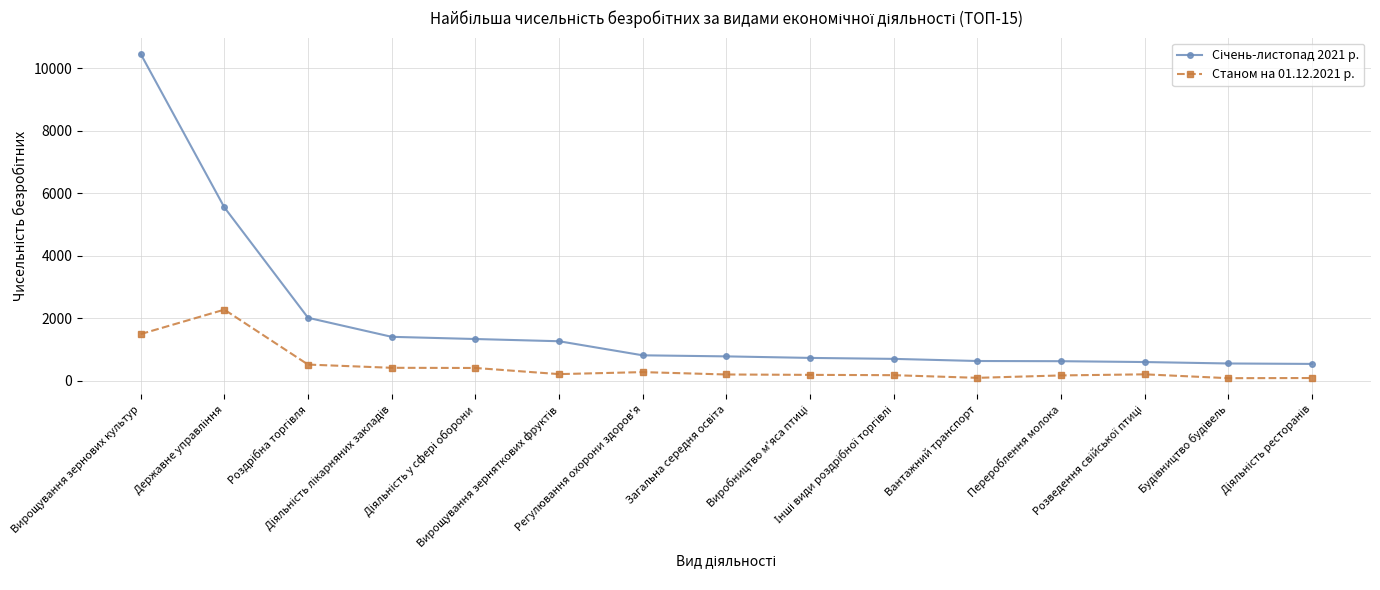

True or false: Станом на 01.12.2021 р. has more than 0 points higher than both neighbors.

True